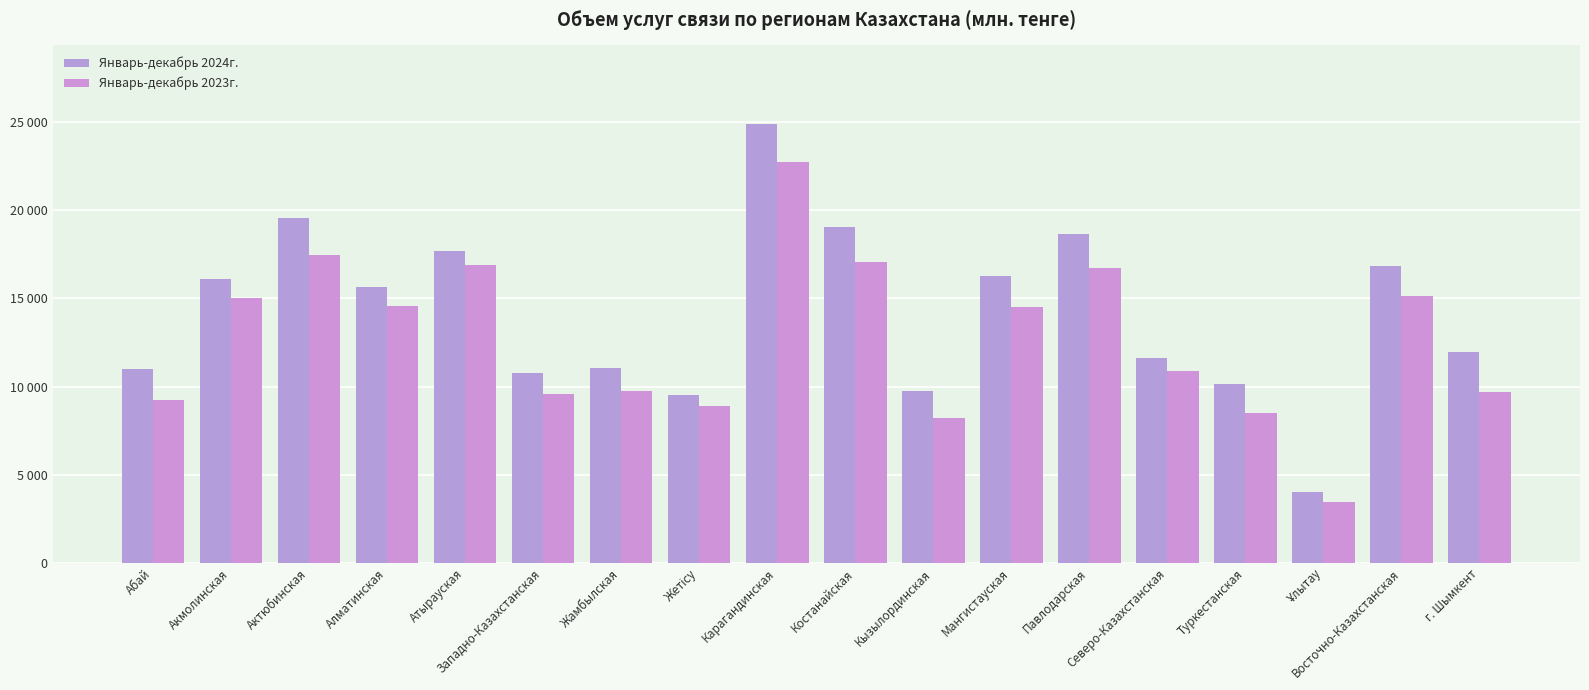

What is the total value across all series at Карагандинская?

47592.3